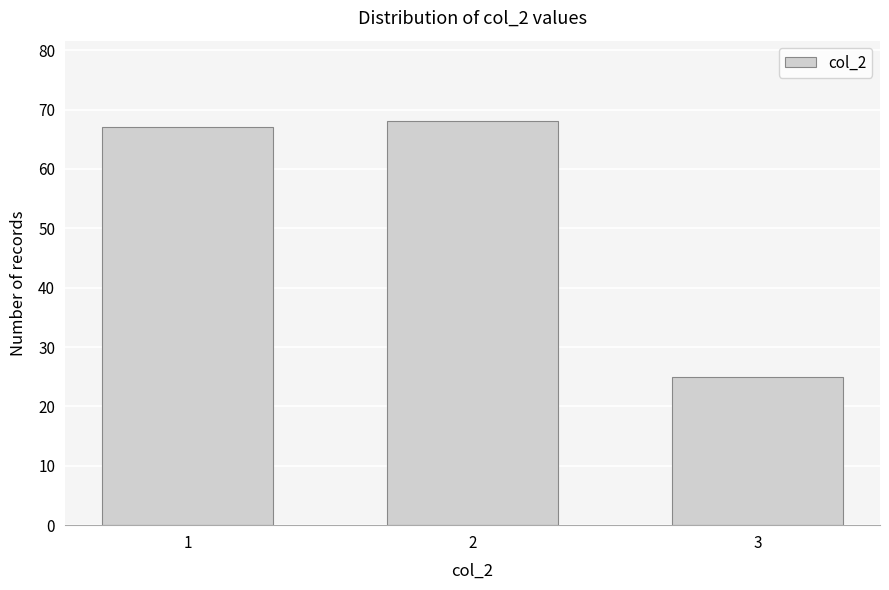

Reading left to right, transcribe all the data shown in this chart.

67	68	25